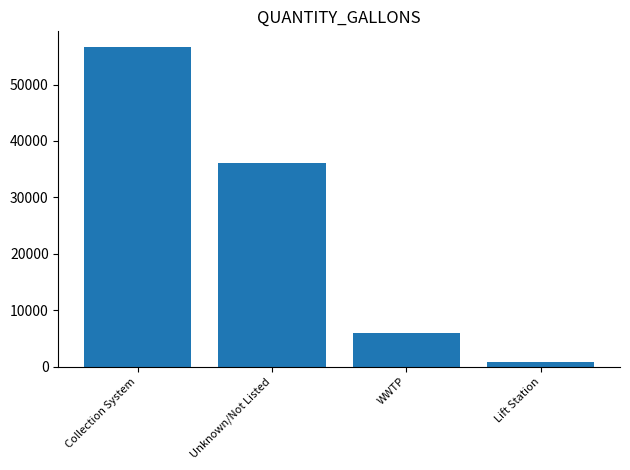

Which has a higher value, Collection System or Lift Station?

Collection System